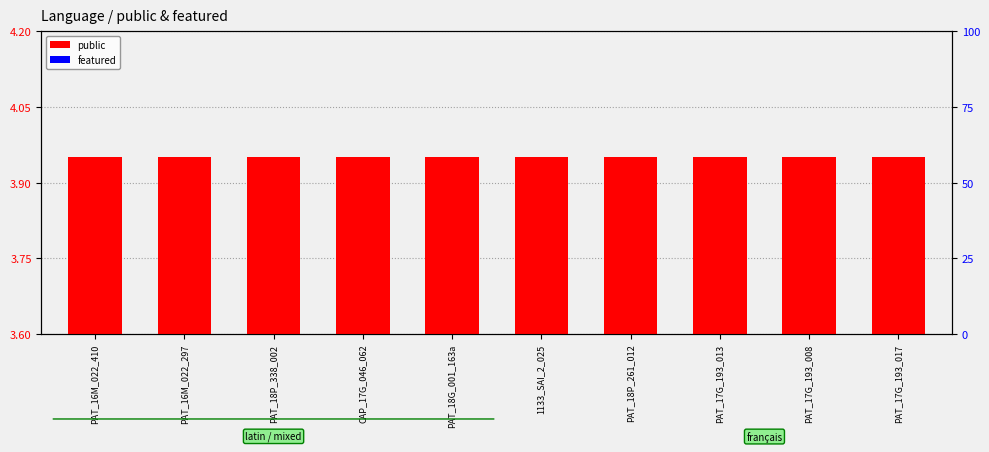

What position from the right is CAP_17G_046_062?

7